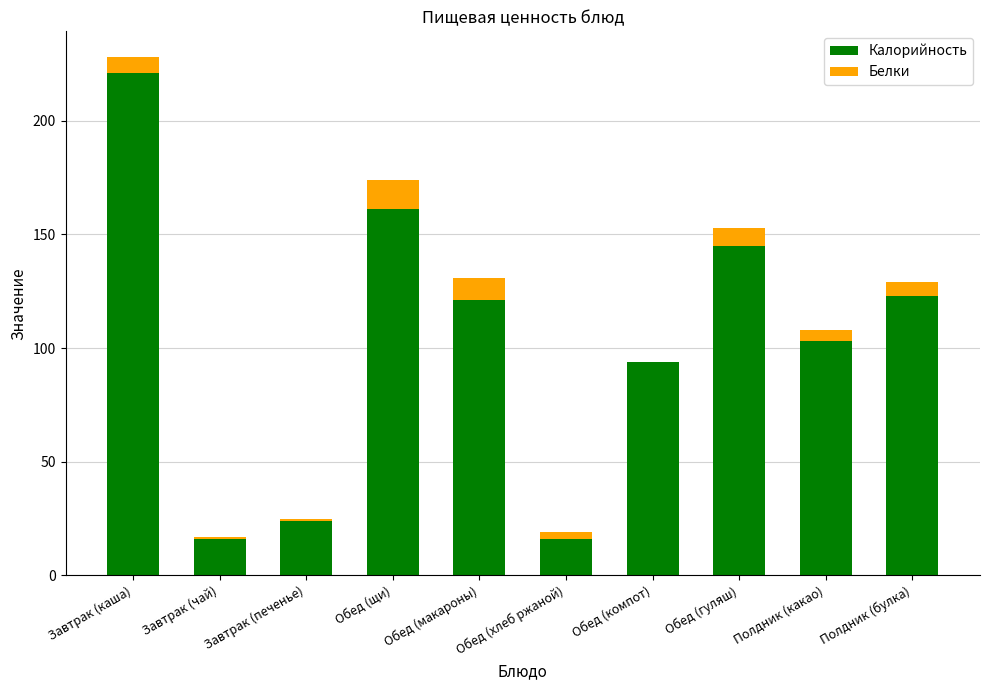

Are the bars horizontal?

No